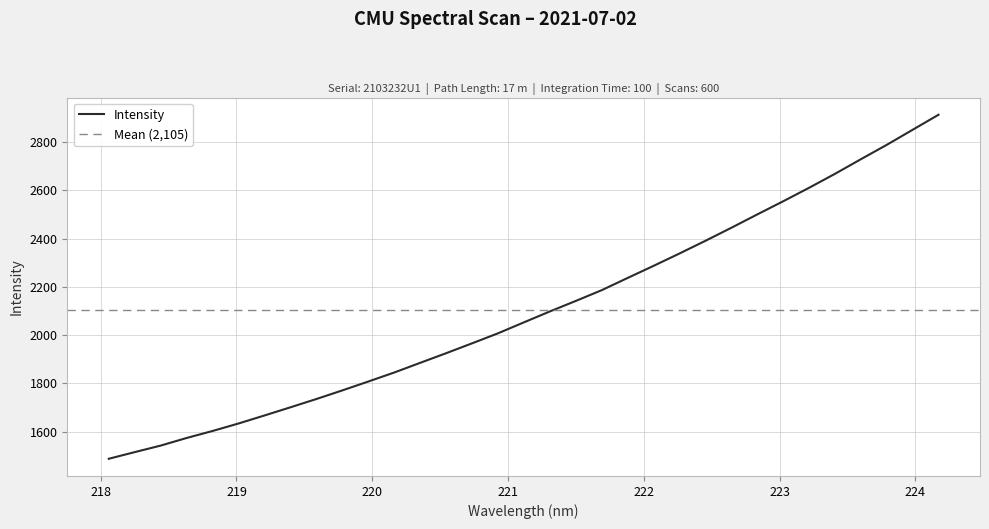

Reading left to right, what are all the values shown in this chart?

218.0596=1488.0	218.2508=1515.5	218.442=1542.6	218.6332=1574.1	218.8244=1603.1	219.0156=1634.2	219.2067=1667.4	219.3979=1701.2	219.589=1735.6	219.7801=1771.3	219.9712=1808.0	220.1623=1845.4	220.3533=1885.4	220.5444=1925.3	220.7354=1966.3	220.9264=2007.7	221.1174=2053.2	221.3083=2098.4	221.4993=2141.9	221.6902=2186.4	221.8812=2237.1	222.0721=2287.2	222.263=2338.4	222.4538=2390.9	222.6447=2444.9	222.8355=2500.2	223.0264=2554.7	223.2172=2610.5	223.408=2668.4	223.5987=2729.0	223.7895=2788.6	223.9802=2851.0	224.1709=2913.3